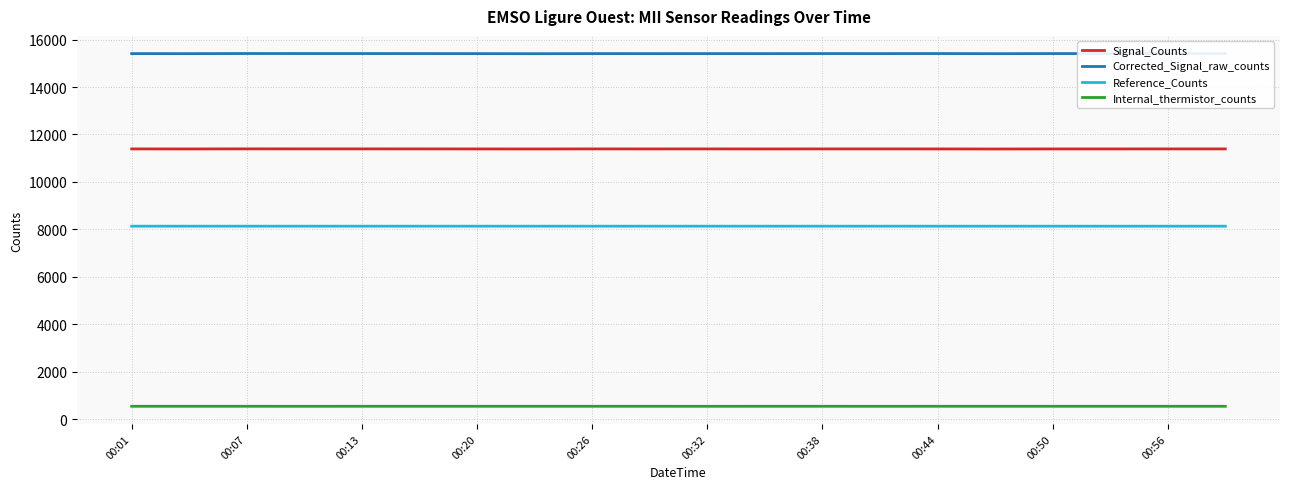

What is the highest value of the Reference_Counts series?

8138